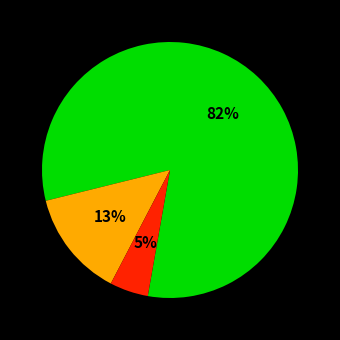

To the nearest percent, what is the average slice percentage?

33%